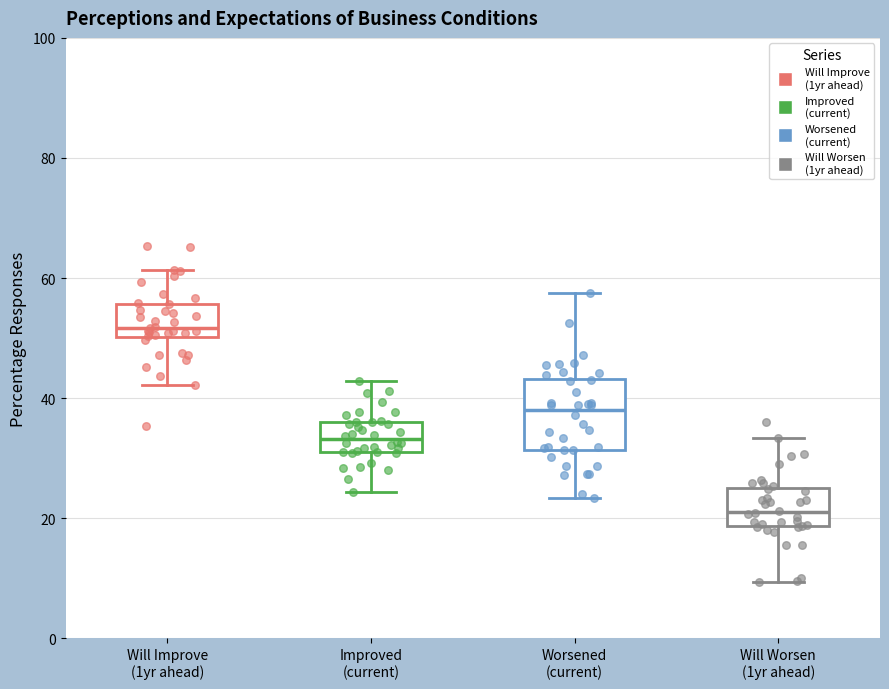

Reading left to right, transcribe this box plot: for each box, give where its median line is, the range the box spans, and where its two whiskers end, as read against the y-axis. The values are not printed on the chart, so give them approximately, as read against the axis.

Will Improve (1yr ahead): median 52, box 50 to 56, whiskers 42 to 62
Improved (current): median 34, box 32 to 36, whiskers 24 to 42
Worsened (current): median 38, box 32 to 44, whiskers 24 to 58
Will Worsen (1yr ahead): median 22, box 18 to 24, whiskers 10 to 34